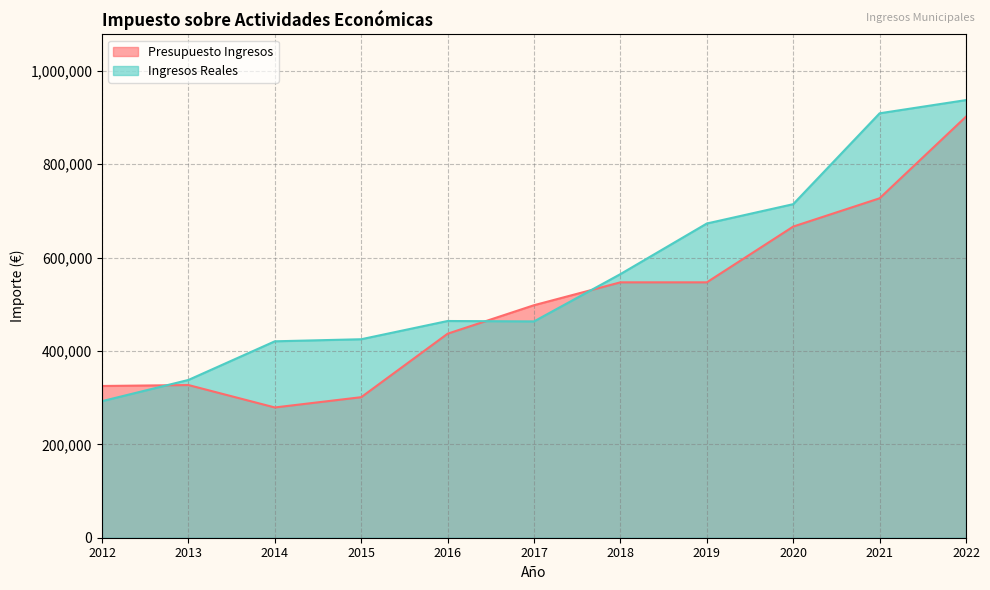

What is the minimum value shown in the chart?

279000.0